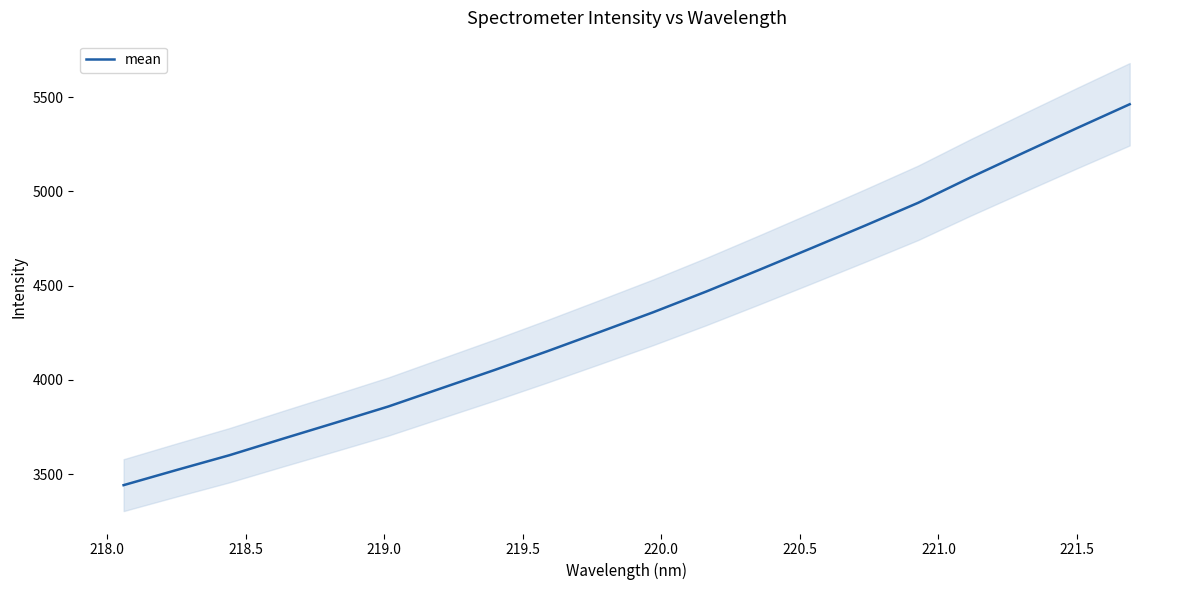

Count the number of categories in the chart.

20